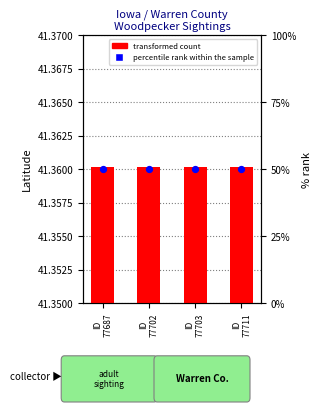

At which category is the sum across all series the highest?

ID
77687